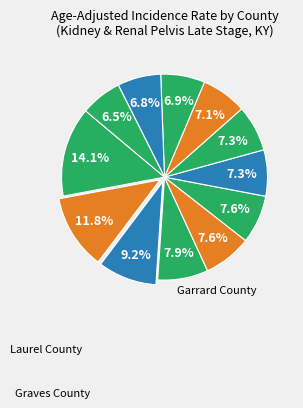

Rank the categories by value from lowest to highest.

Jefferson County, Hardin County, Pike County, Franklin County, Campbell County, Pulaski County, Hopkins County, Barren County, Daviess County, Laurel County, Graves County, Garrard County